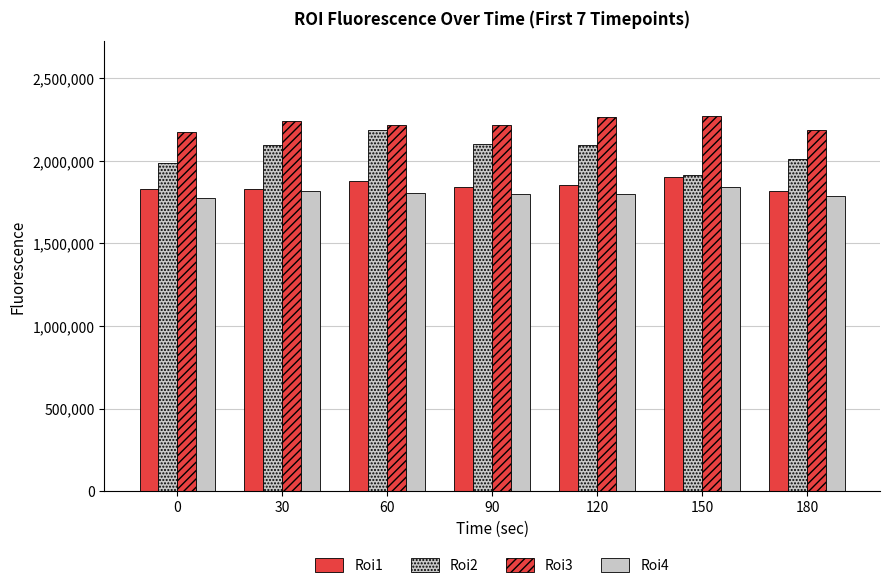

True or false: Roi2 has a value of 1990436 at 0.

True